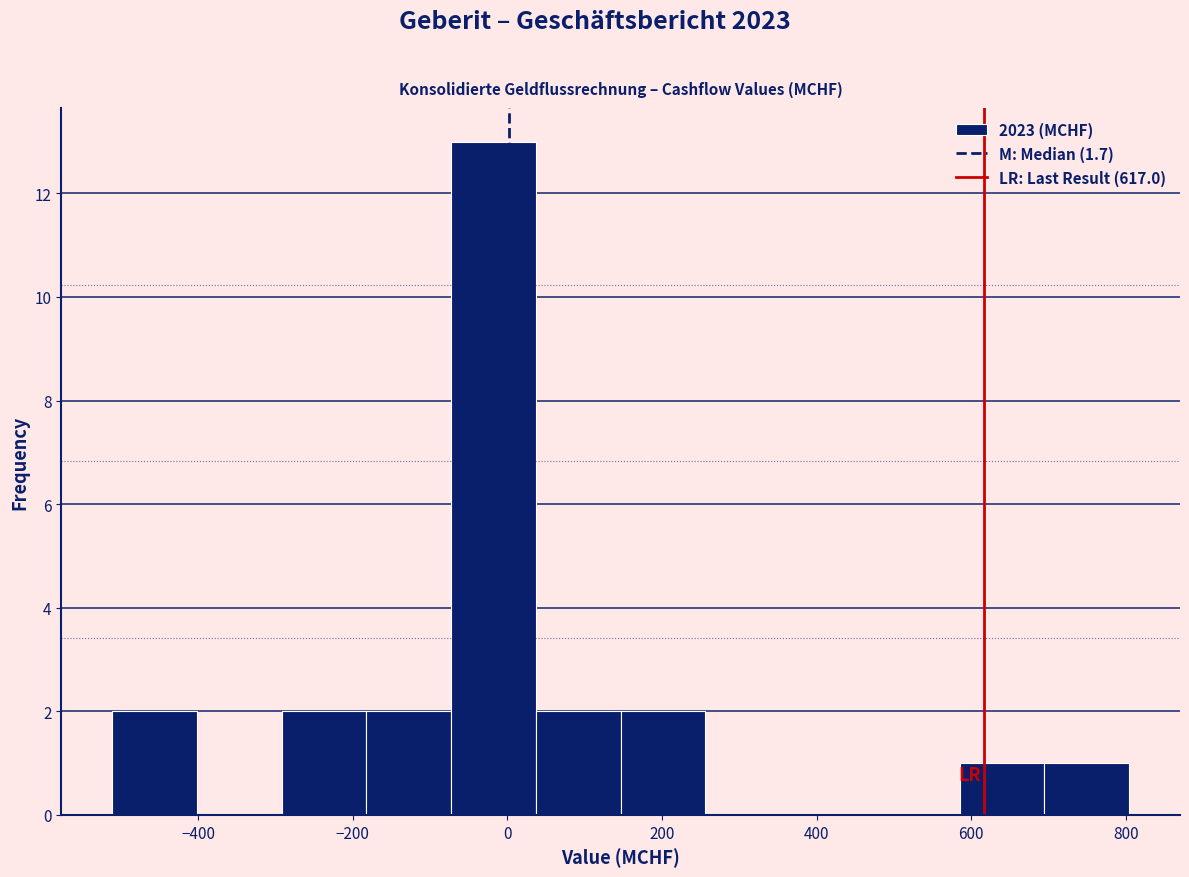

Which range on the x-axis has the tallest bar?

-80 to 40